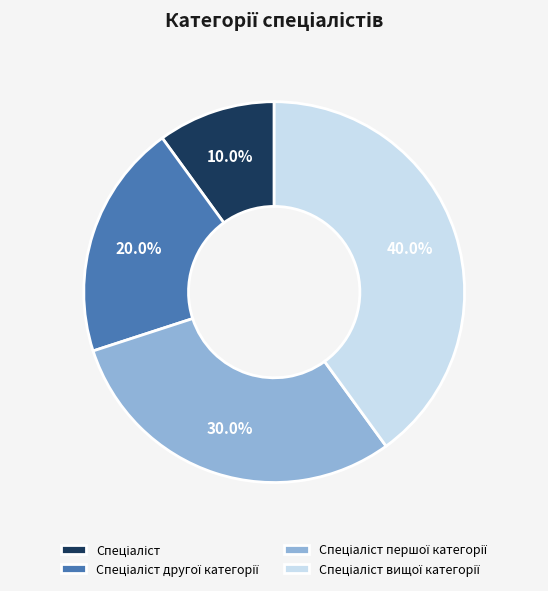

Count the number of slices in the pie.

4